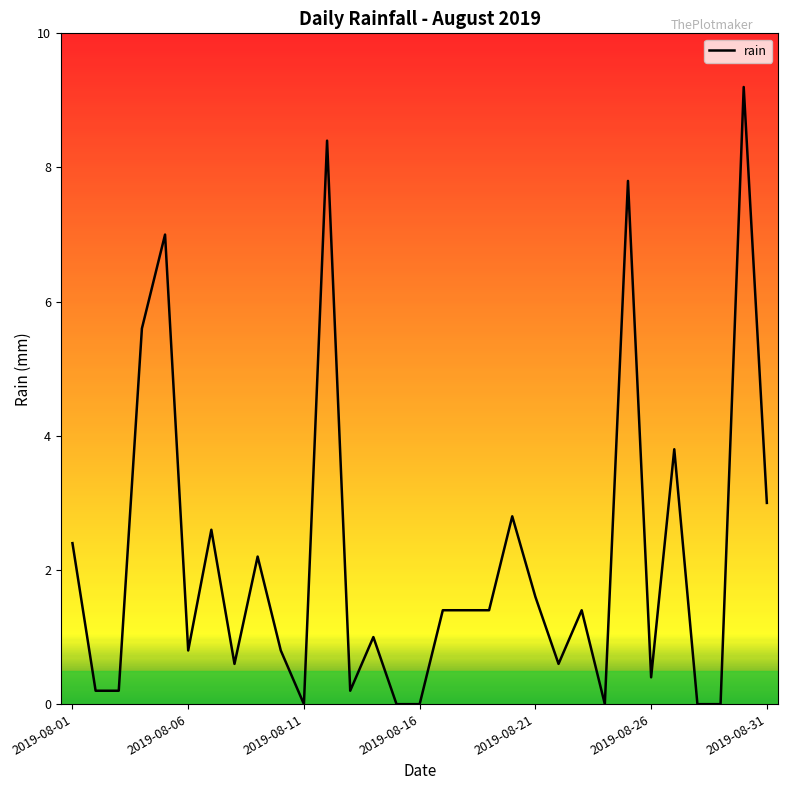

What is the sum of all values?

66.8